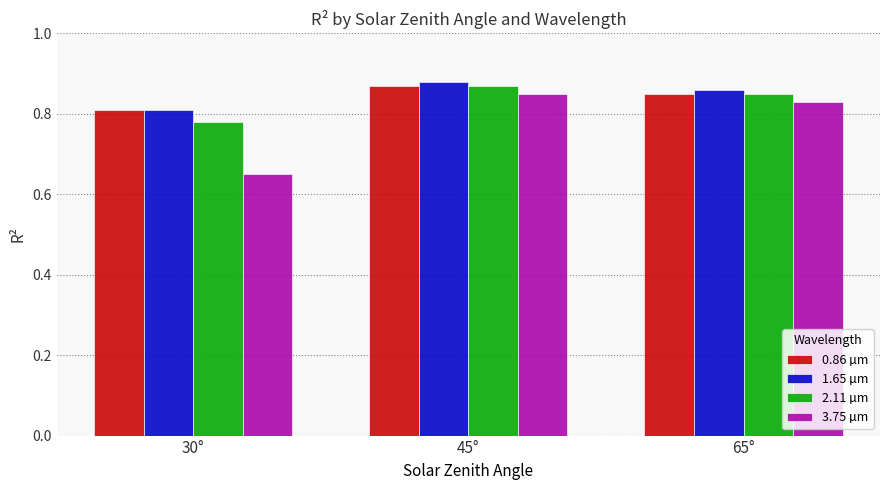

Where is 2.11 µm nearest to the value 0?

30°